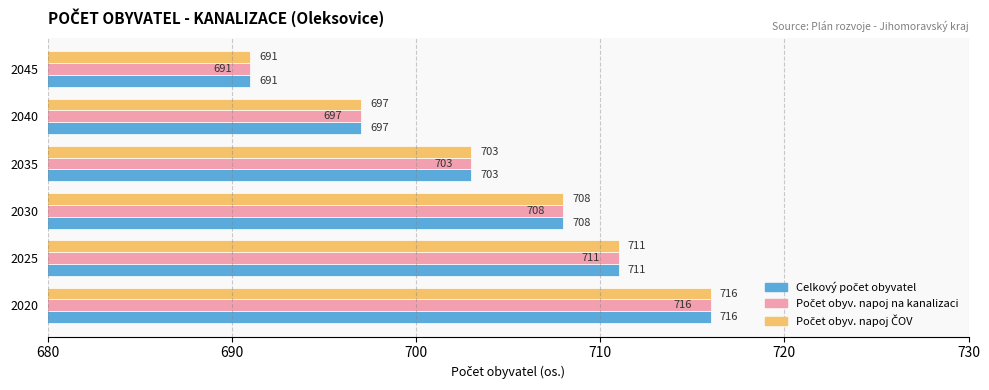

What is the total value across all series at 2030?

2124